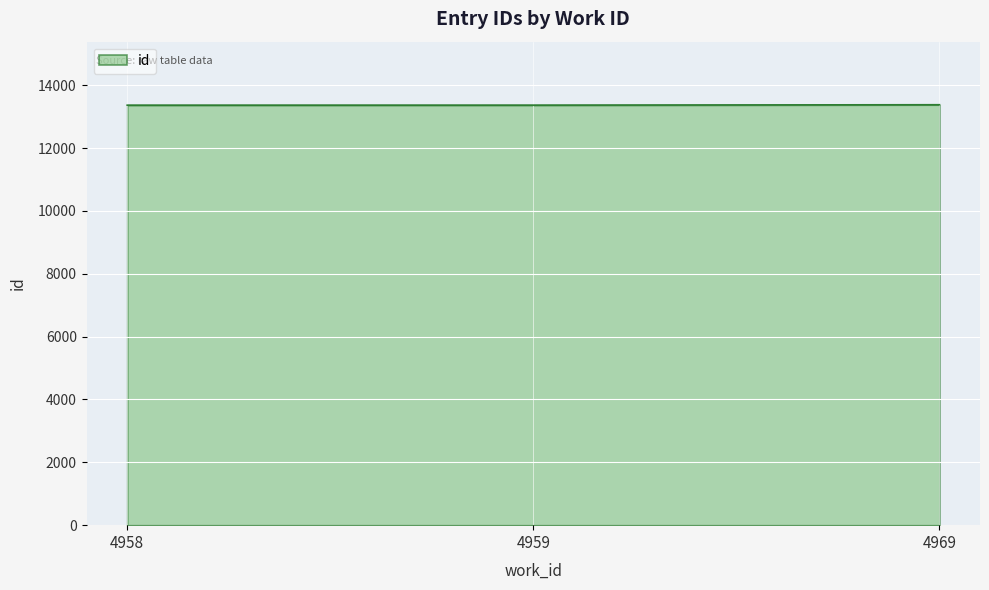

Is it true that the value at 4959 is 13366?

True